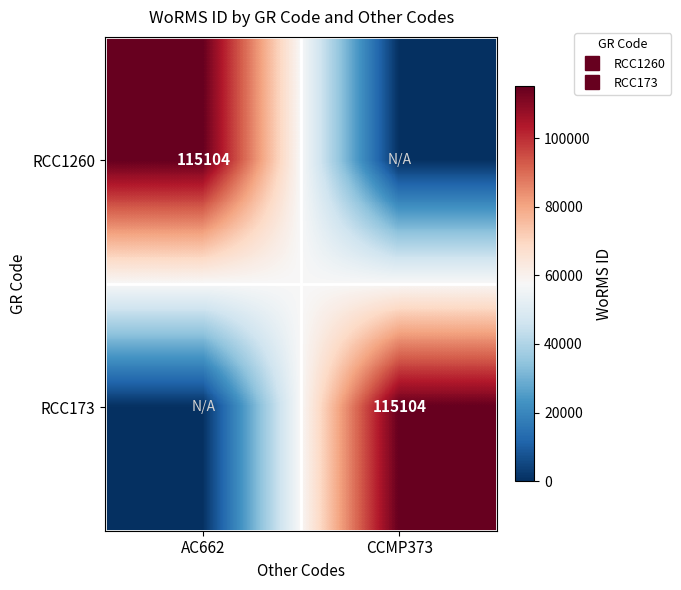

Rank the series at CCMP373 from lowest to highest value.

RCC1260, RCC173